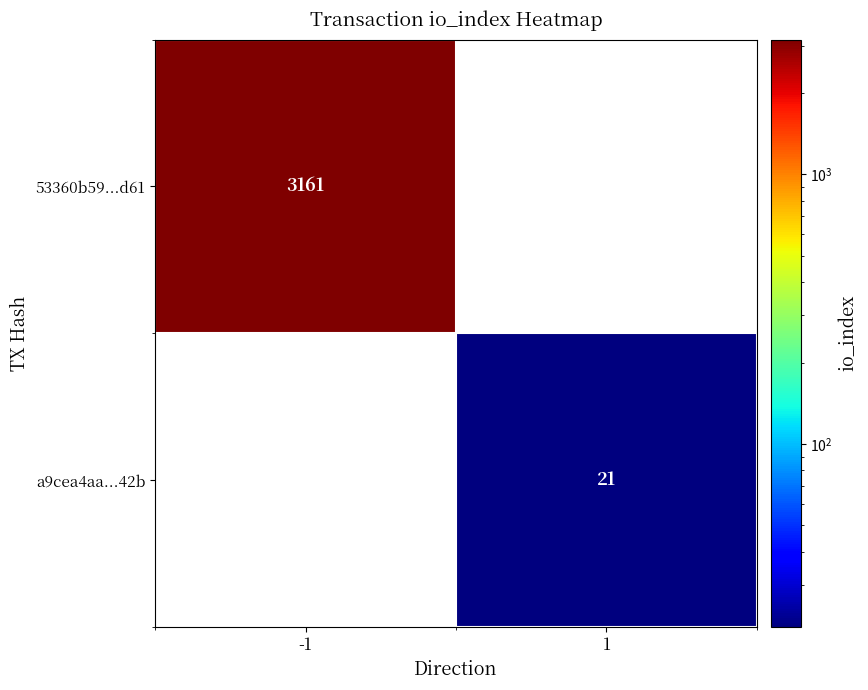

True or false: 53360b59...d61 has a value of 5154 at -1.

False